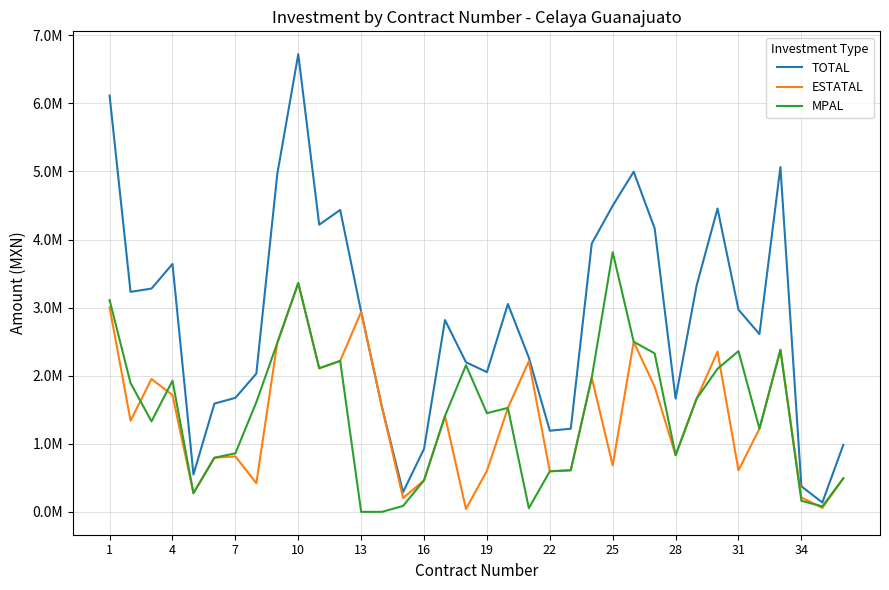

After their last crossing, which series has the higher values: ESTATAL or MPAL?

MPAL